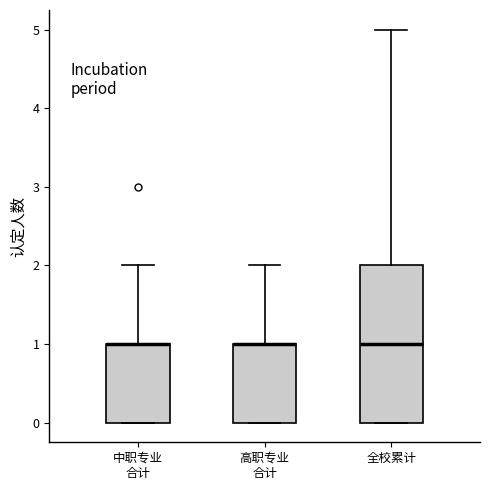

Reading left to right, read every box against the y-axis: the position of its median line, the range the box covers, and the ends of its whiskers. The values are not printed on the chart, so give them approximately, as read against the axis.

中职专业 合计: median 1 (drawn on the box's upper edge), box 0 to 1, whiskers 0 to 2
高职专业 合计: median 1 (drawn on the box's upper edge), box 0 to 1, whiskers 0 to 2
全校累计: median 1, box 0 to 2, whiskers 0 to 5